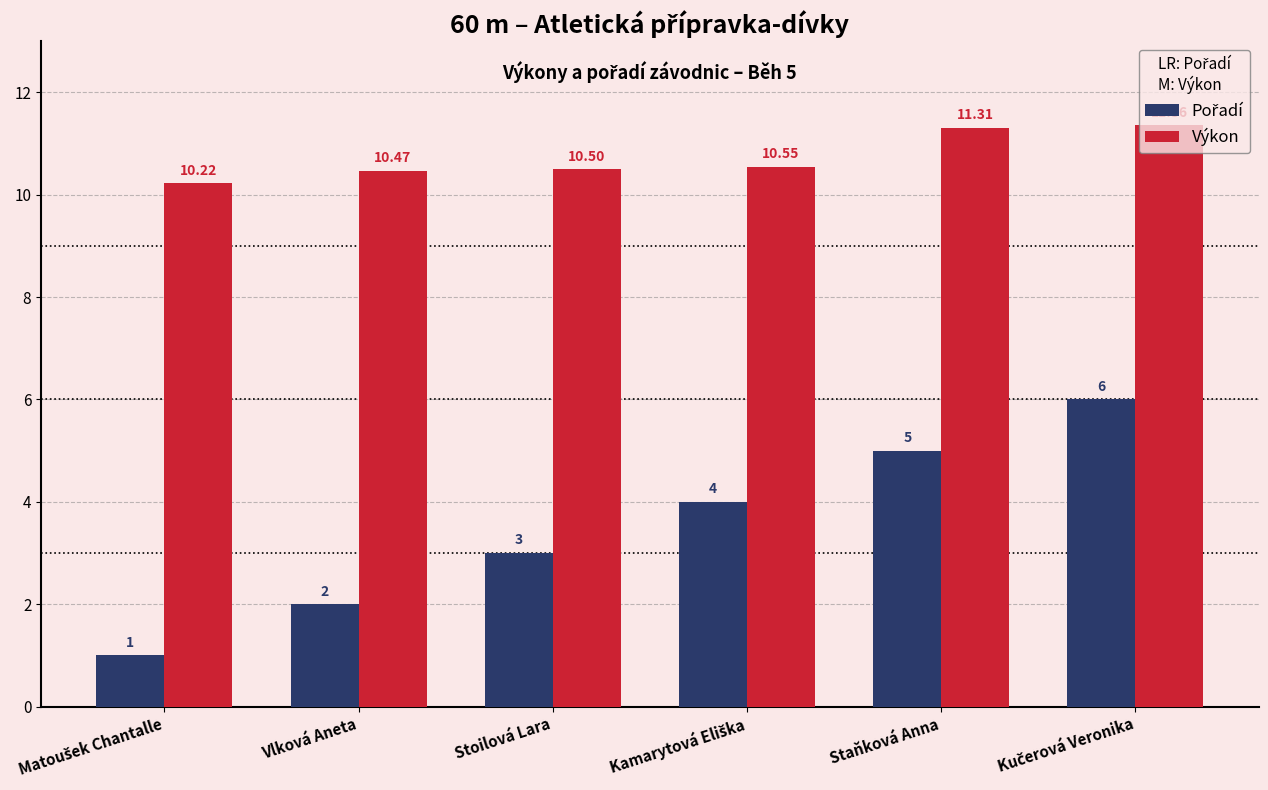

Which series has the largest total across all categories?

Výkon